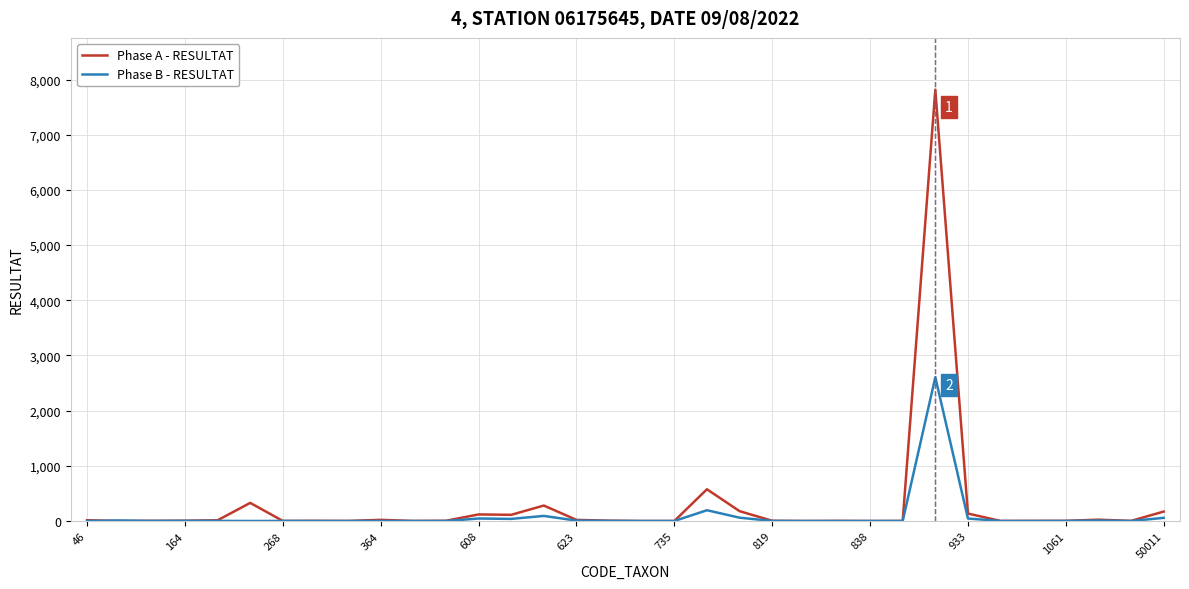

List the series in order of their peak value, highest first.

Phase A - RESULTAT, Phase B - RESULTAT